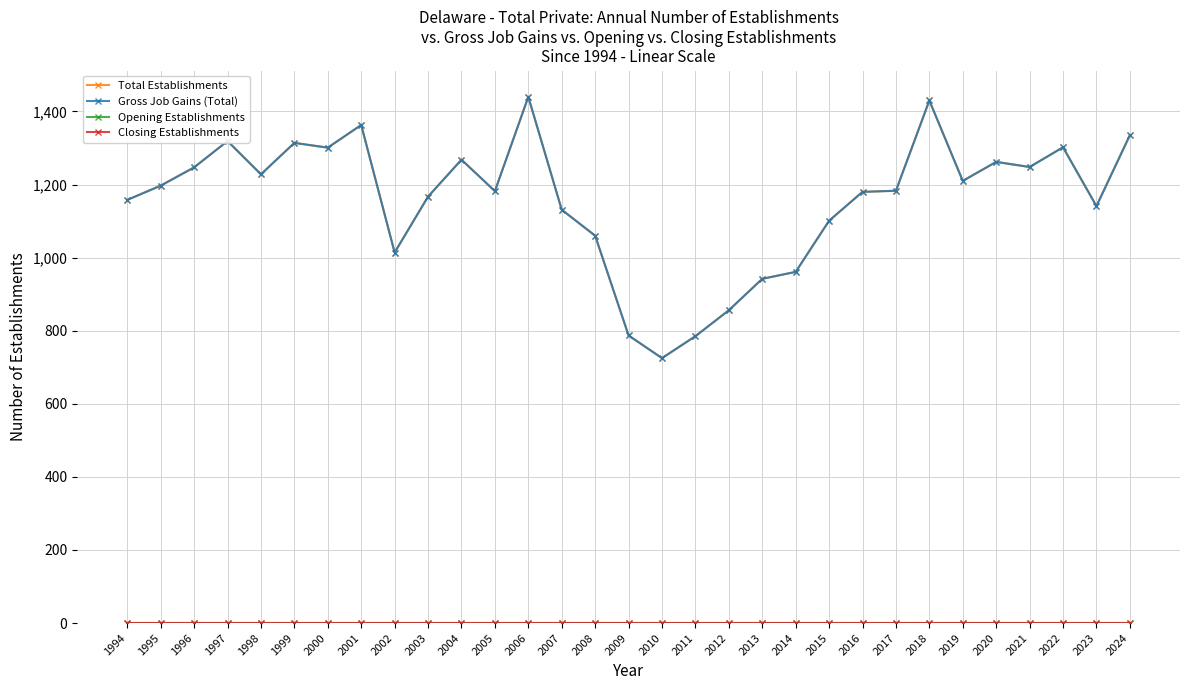

Count the number of categories in the chart.

31